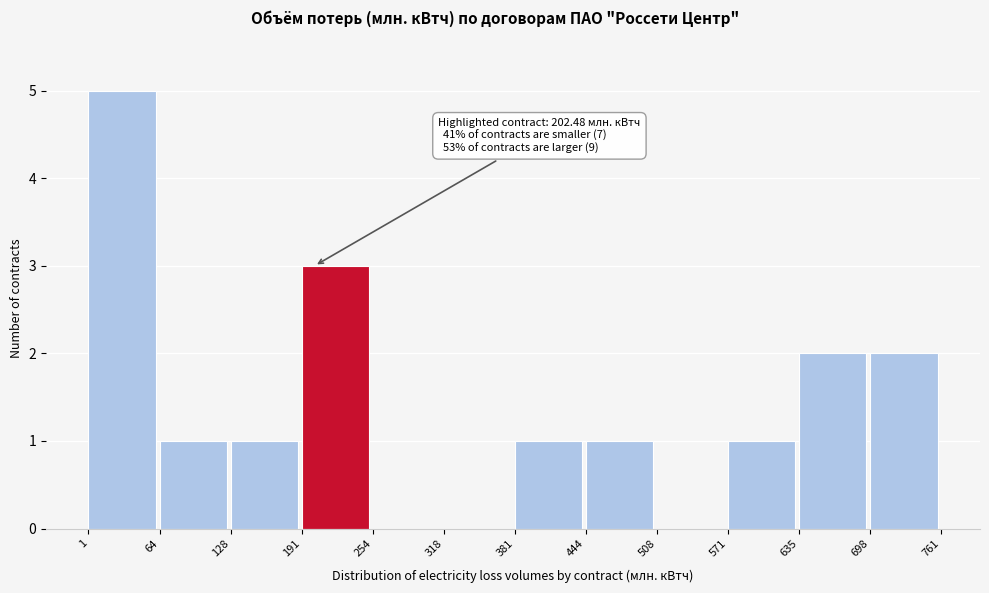

Over which range of the x-axis is the bar tallest?

1 to 64